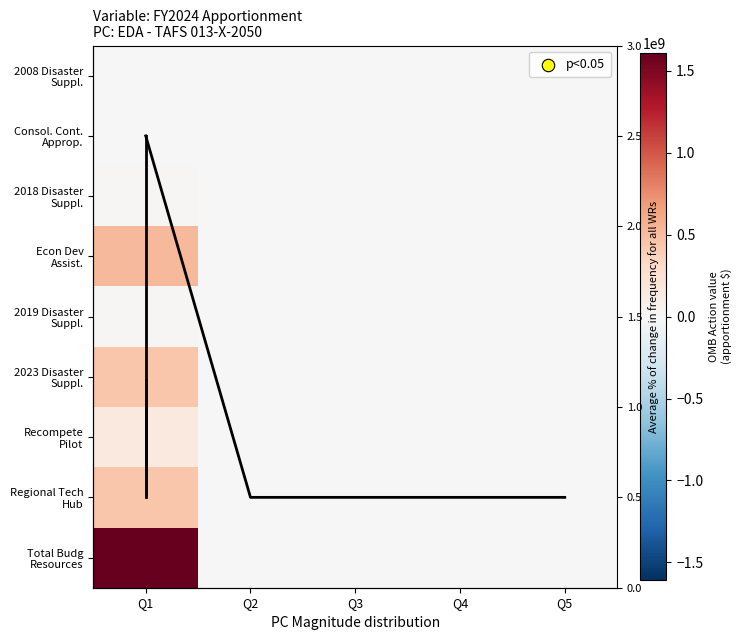

At how many categories does at least one series exceed 1037904919?

1